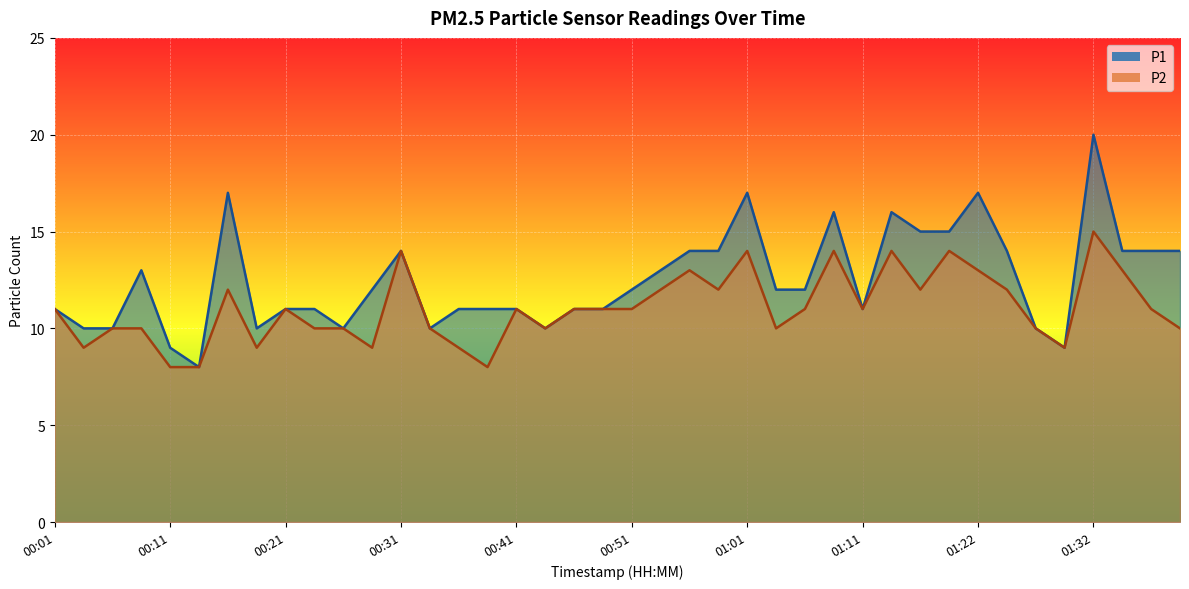

In P1, how many points are higher than both neighbors (excluding endpoints)?

8